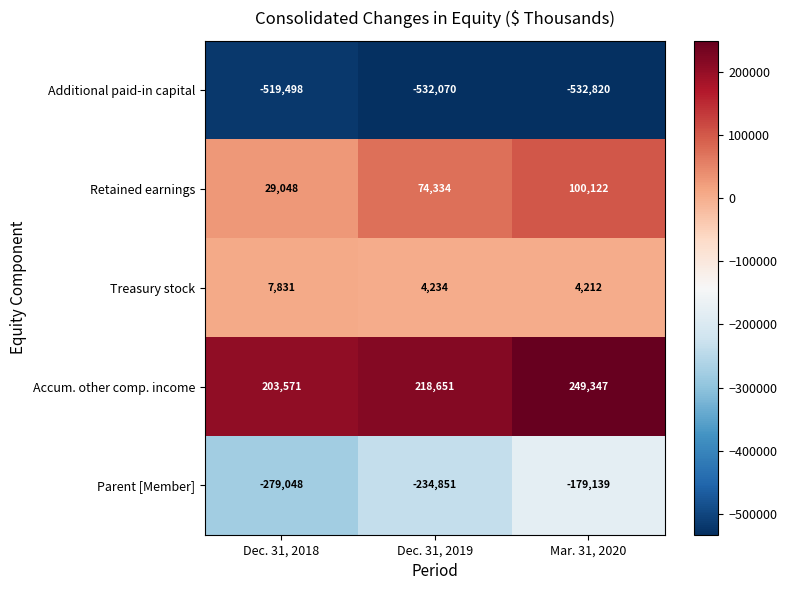

How many distinct data groups are displayed?

5